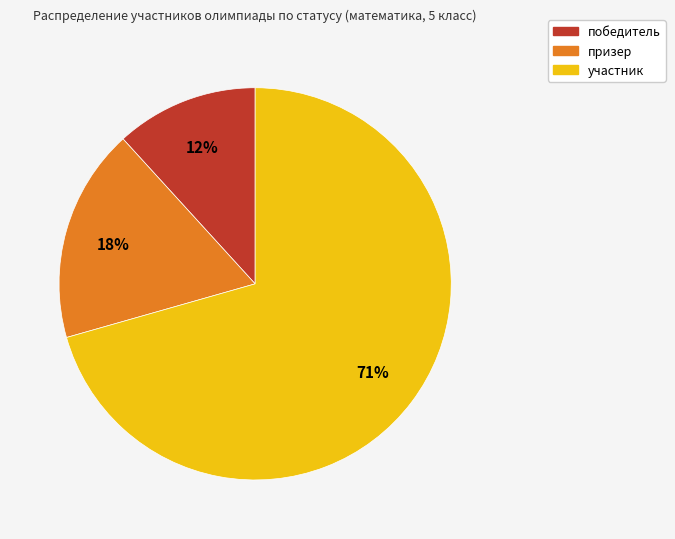

Approximately how many times larger is the value at победитель compared to призер?

0.7